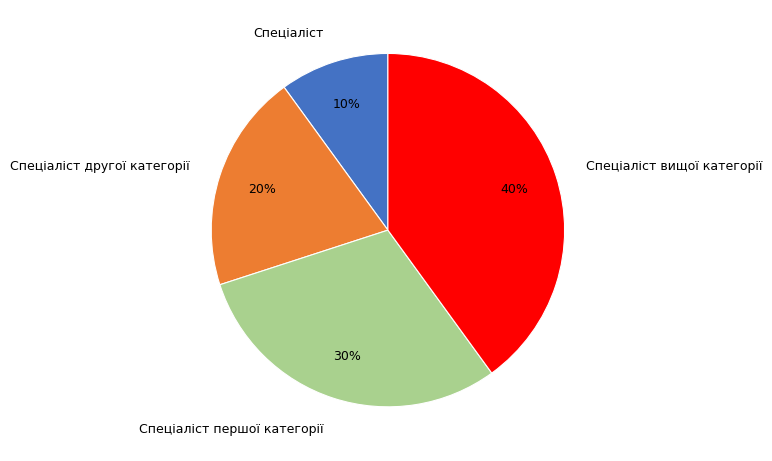

Rank the categories by value from highest to lowest.

Спеціаліст вищої категорії, Спеціаліст першої категорії, Спеціаліст другої категорії, Спеціаліст